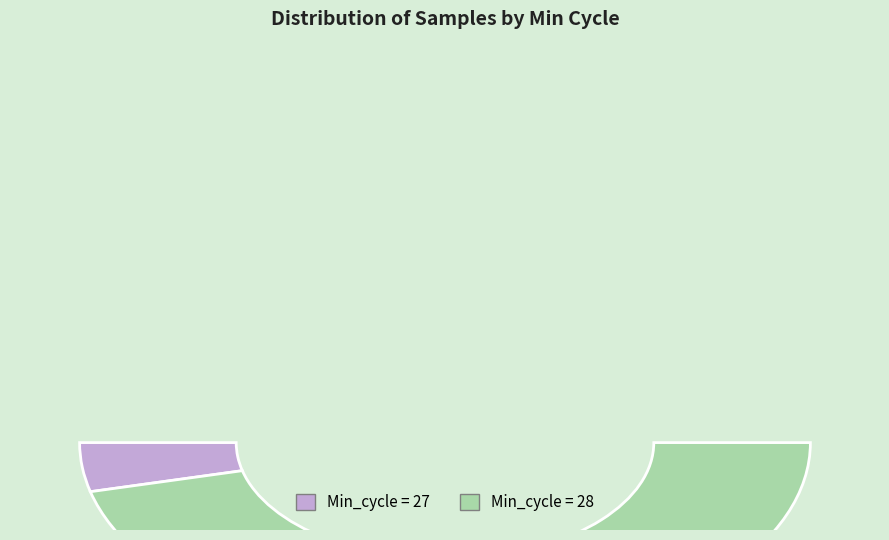

Combined, what portion of the pie is 28 and 28?

16.7%